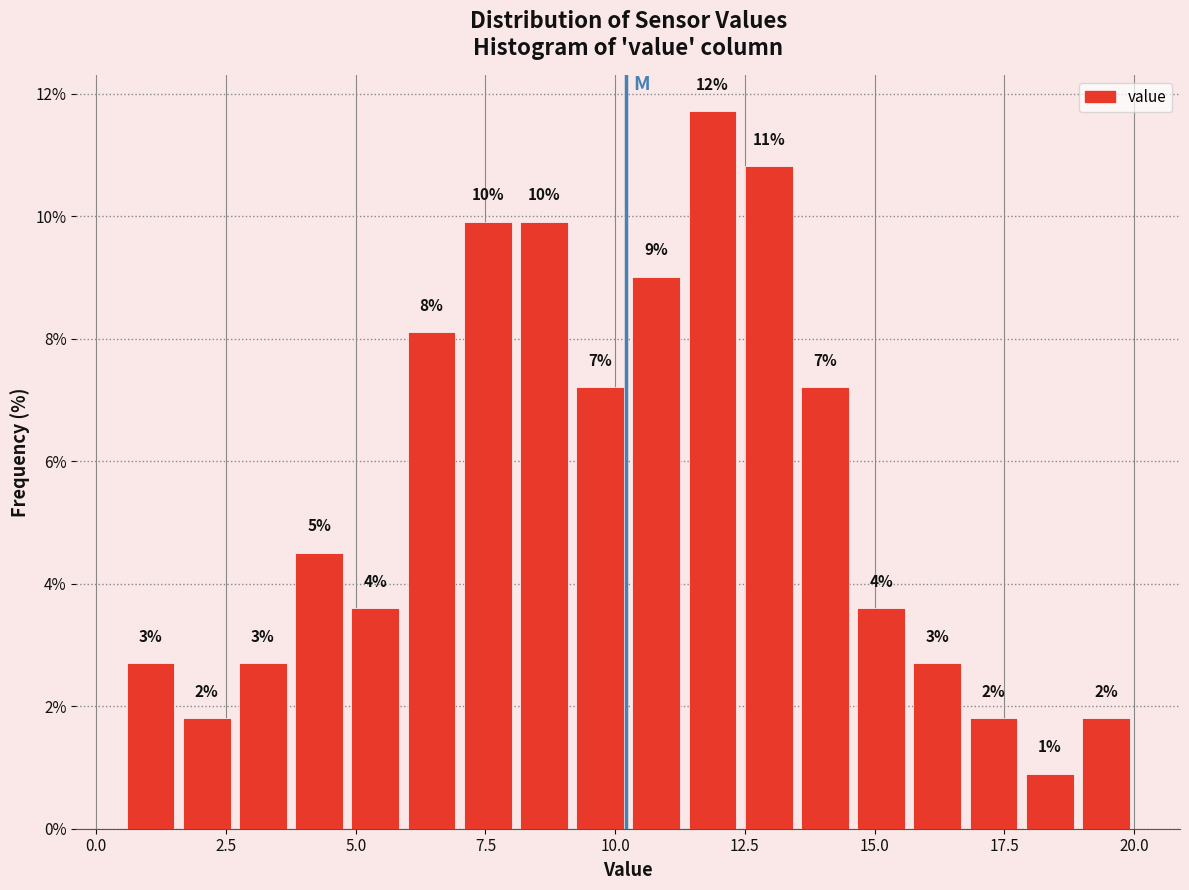

Read against the x-axis, roughly where is the centre of the tallest bar?

12.0